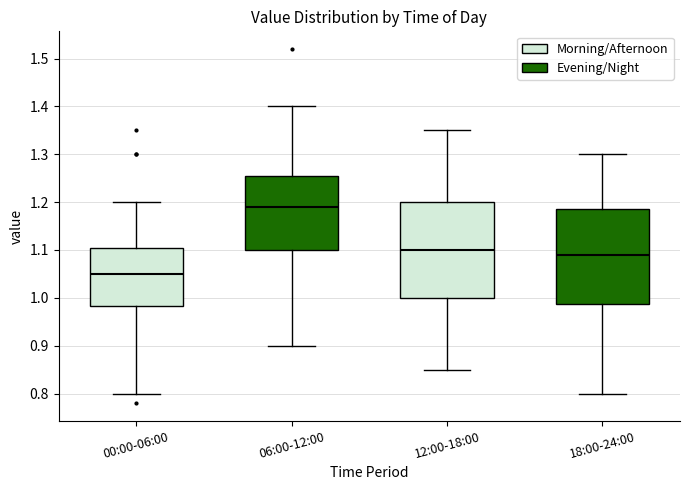

Reading left to right, transcribe this box plot: for each box, give where its median line is, the range the box spans, and where its two whiskers end, as read against the y-axis. The values are not printed on the chart, so give them approximately, as read against the axis.

00:00-06:00: median 1.05, box 0.98 to 1.11, whiskers 0.80 to 1.20
06:00-12:00: median 1.19, box 1.10 to 1.26, whiskers 0.90 to 1.40
12:00-18:00: median 1.10, box 1.00 to 1.20, whiskers 0.85 to 1.35
18:00-24:00: median 1.09, box 0.99 to 1.19, whiskers 0.80 to 1.30